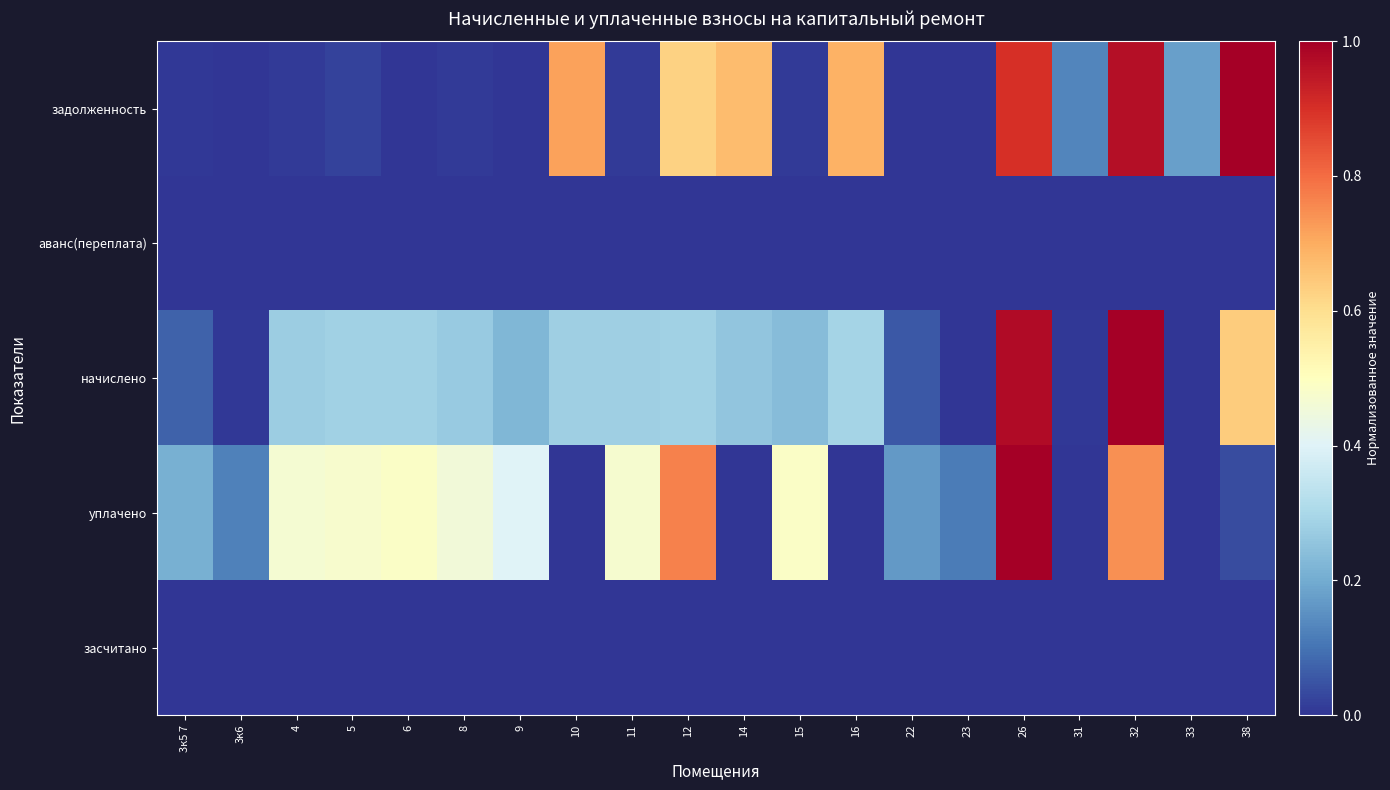

Count the number of categories in the chart.

20